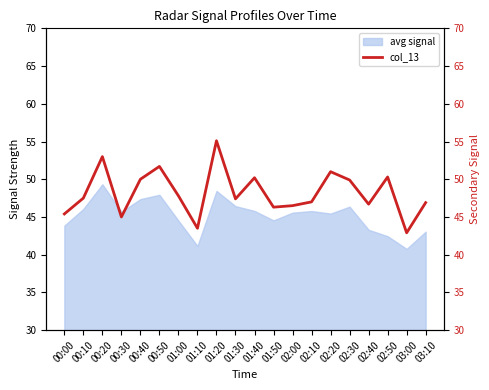

How many points are higher than both their immediate neighbors (excluding endpoints)?

6